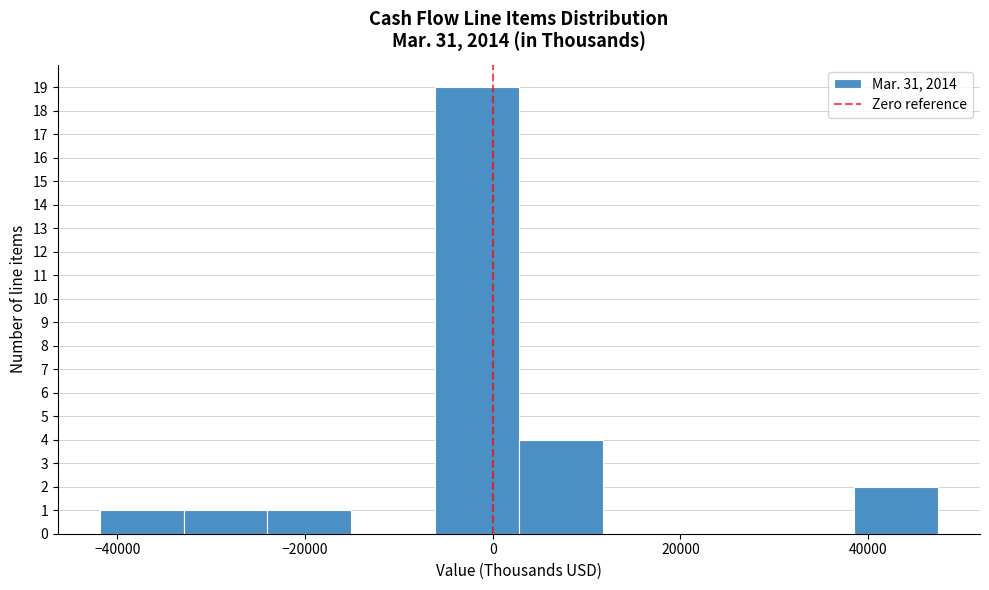

Reading left to right, transcribe this chart: for each bar, give the range it covers on the x-axis and its height. Neither the bar edges nor the heights are printed on the chart, so give them approximately, as read against the axes.

-42000 to -32000: 1
-32000 to -24000: 1
-24000 to -16000: 1
-16000 to -6000: 0
-6000 to 2000: 19
2000 to 12000: 4
12000 to 20000: 0
20000 to 30000: 0
30000 to 38000: 0
38000 to 48000: 2